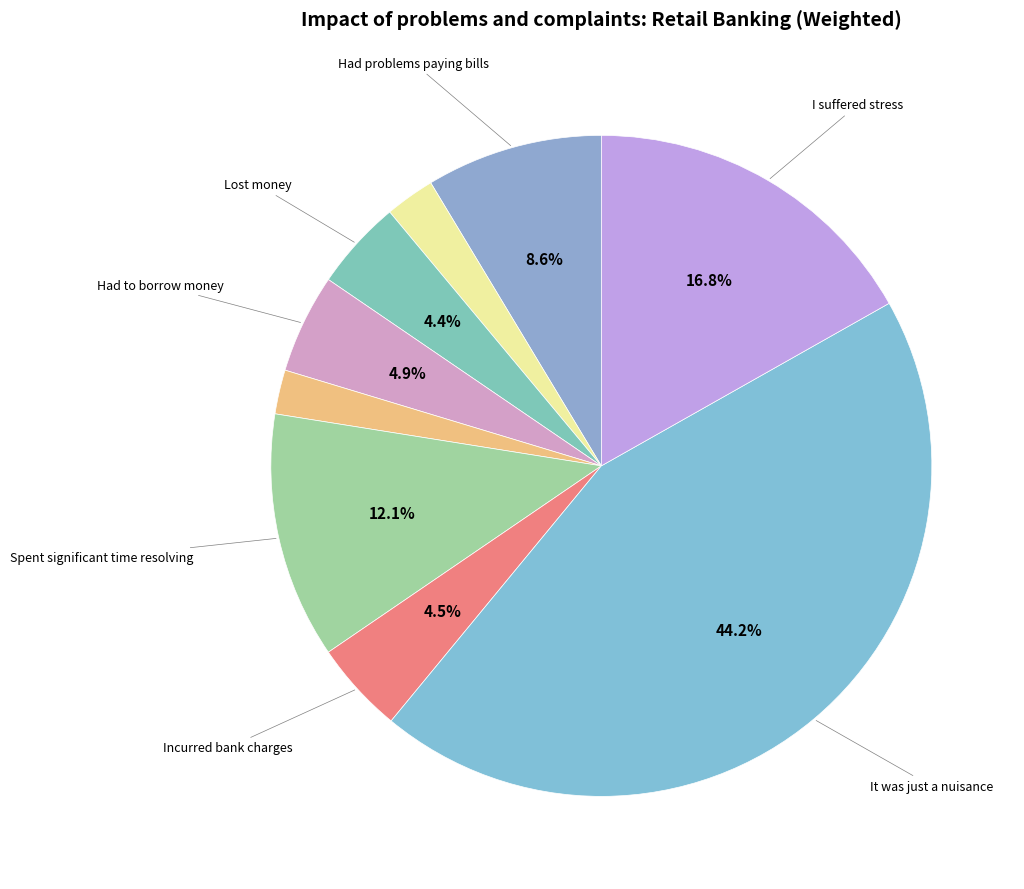

How many segments does this pie chart have?

9